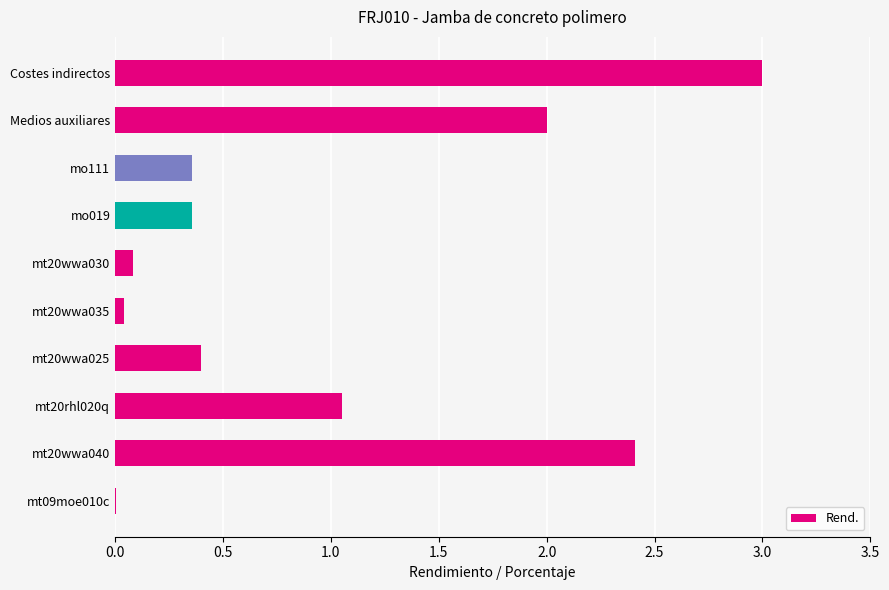

The chart shows a value of 0.0 at mt20wwa035. True or false?

True